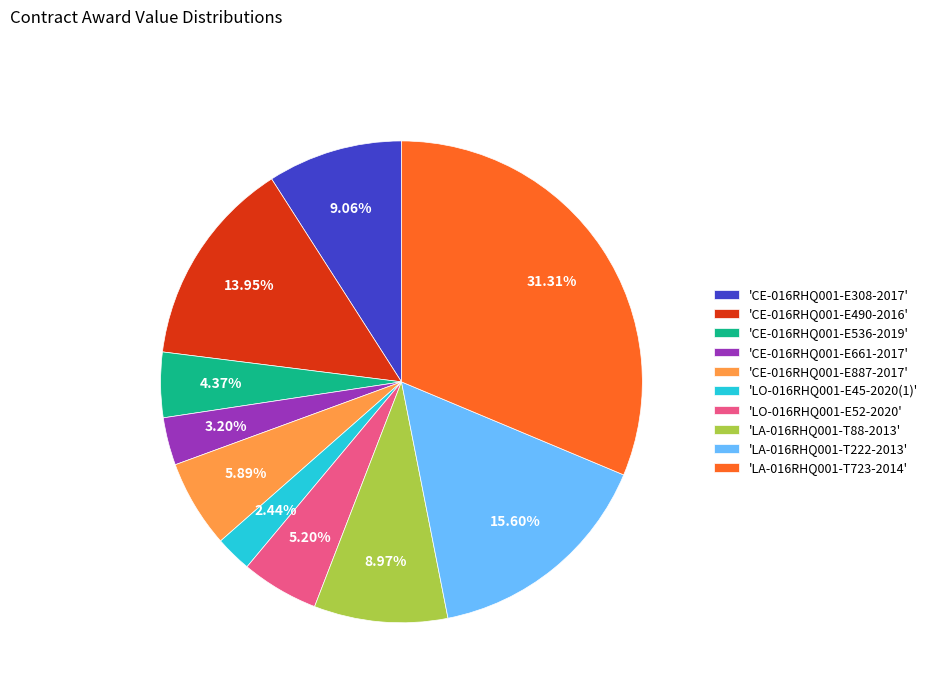

Is there any slice that represents more than half of the pie?

No